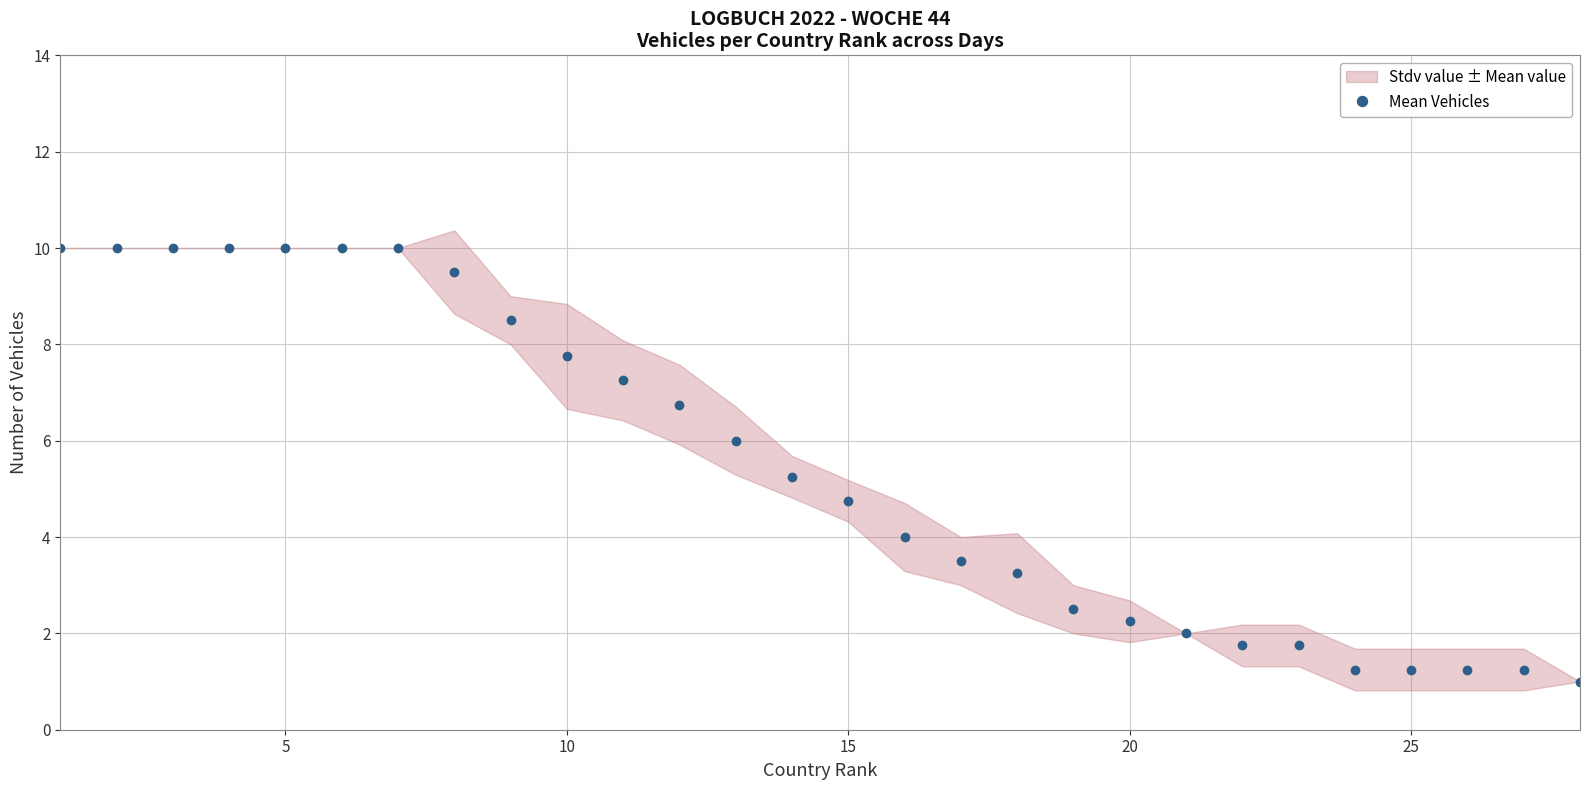

Is it true that Mean Vehicles equals 7.8 at 10?

True